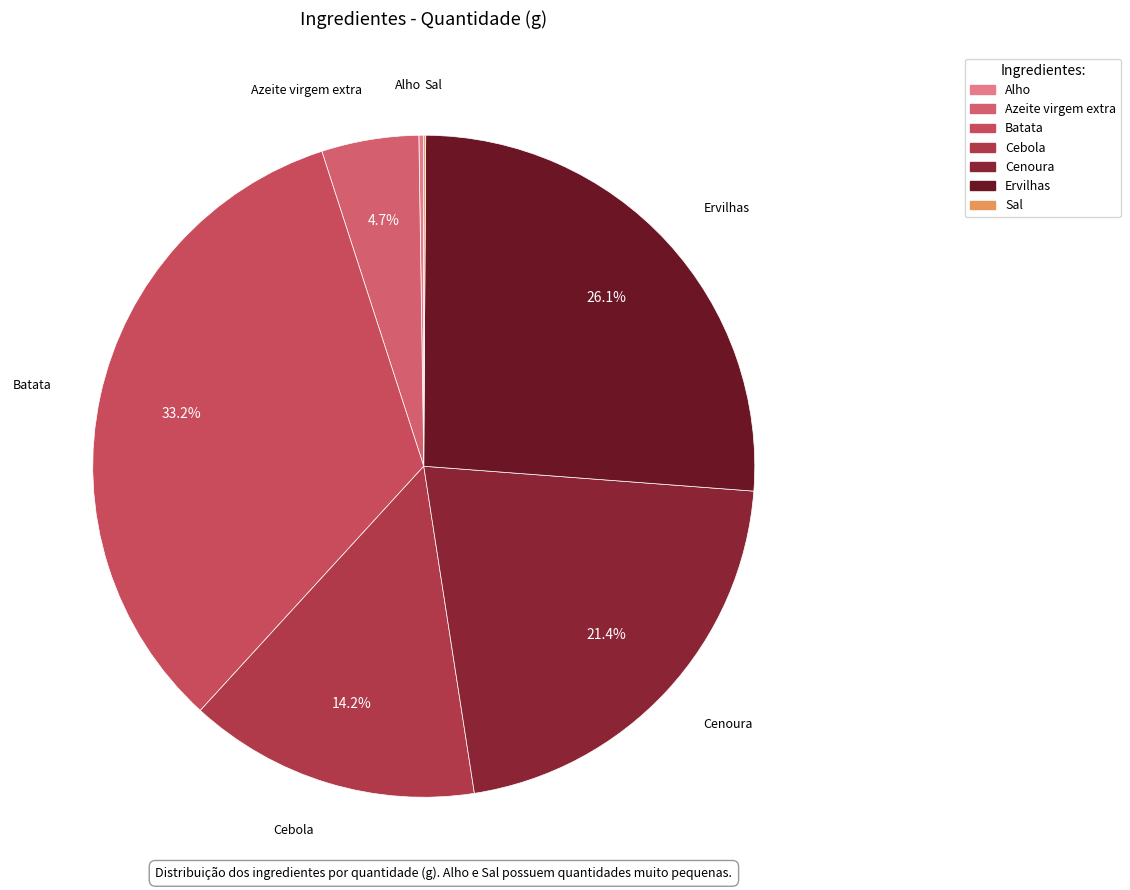

What percentage is the Azeite virgem extra slice, to the nearest percent?

5%